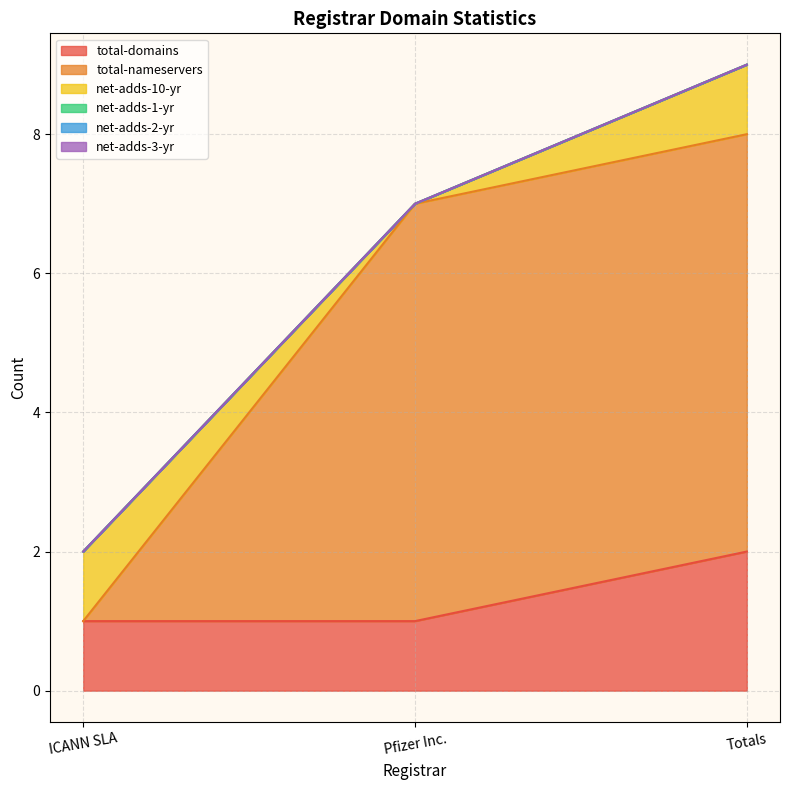

What are all the series names shown in the legend?

total-domains, total-nameservers, net-adds-10-yr, net-adds-1-yr, net-adds-2-yr, net-adds-3-yr